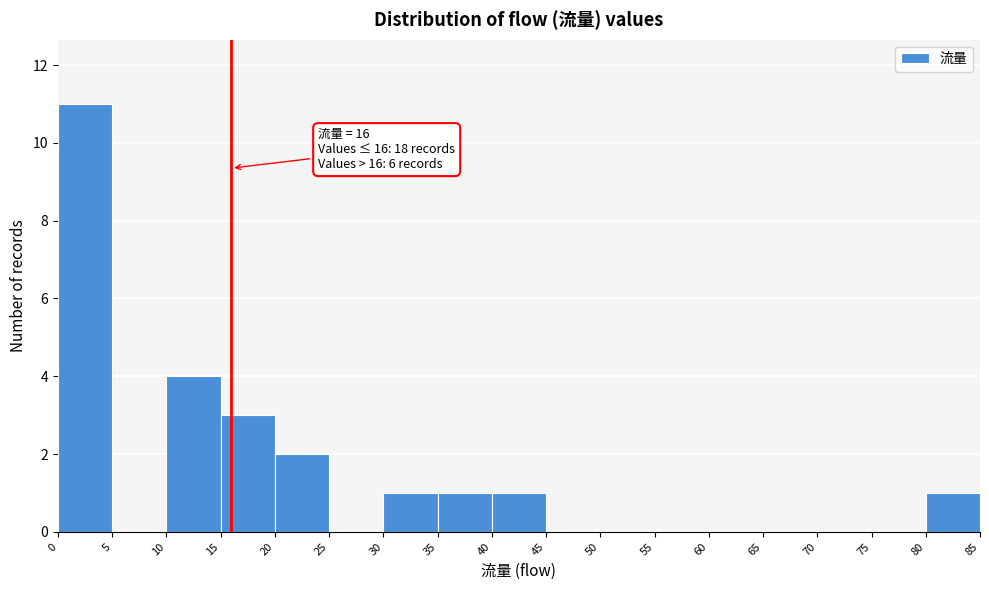

Over which range of the x-axis is the bar tallest?

0 to 5